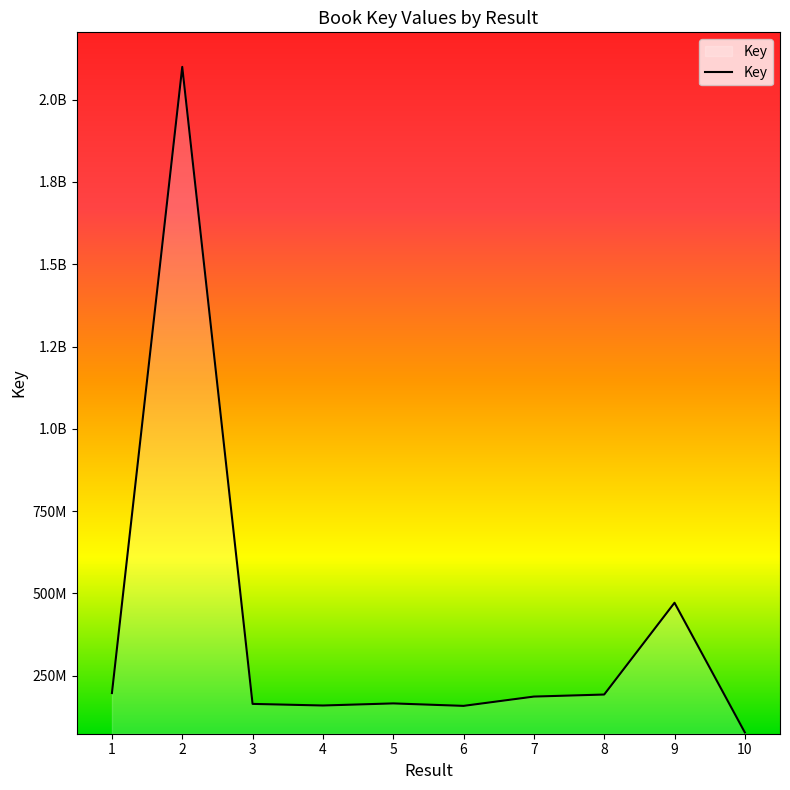

Is this an area chart (filled region under the line)?

Yes